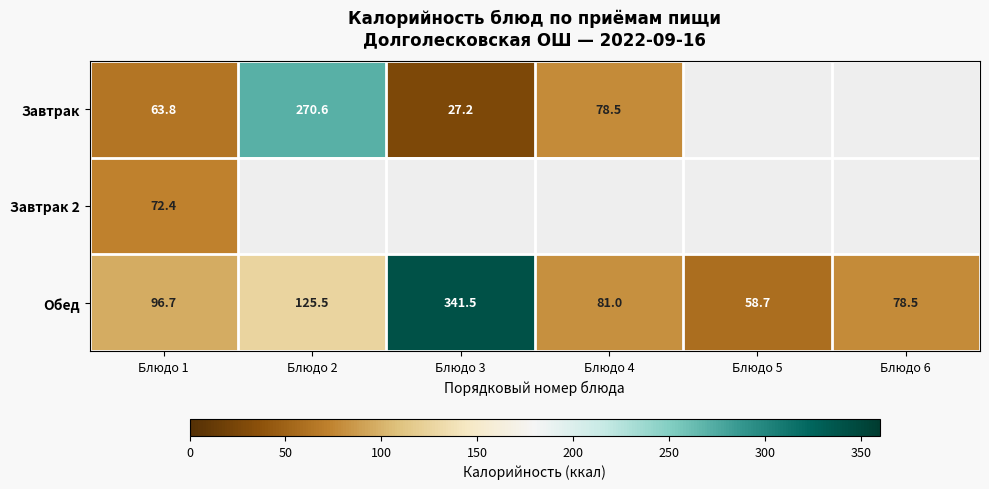

What is the smallest value displayed?

27.2